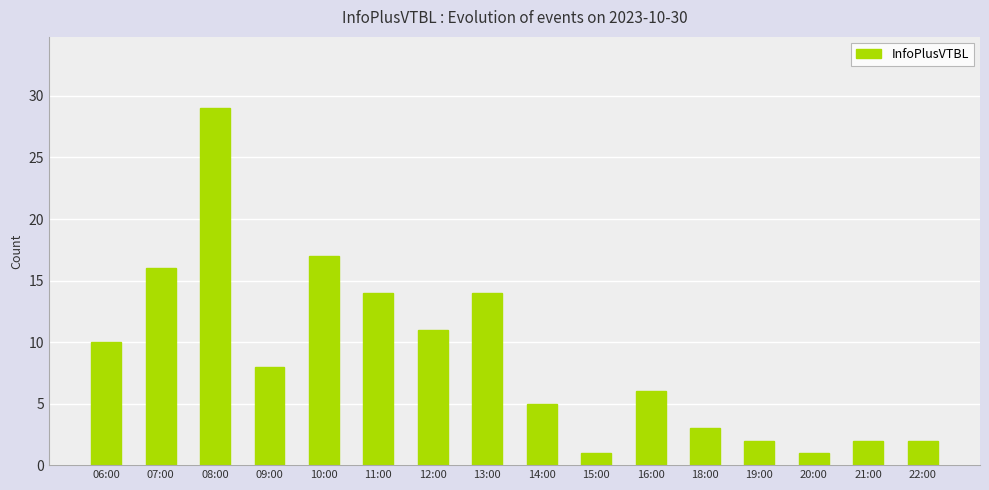

What is the label of the 5th bar from the left?

10:00